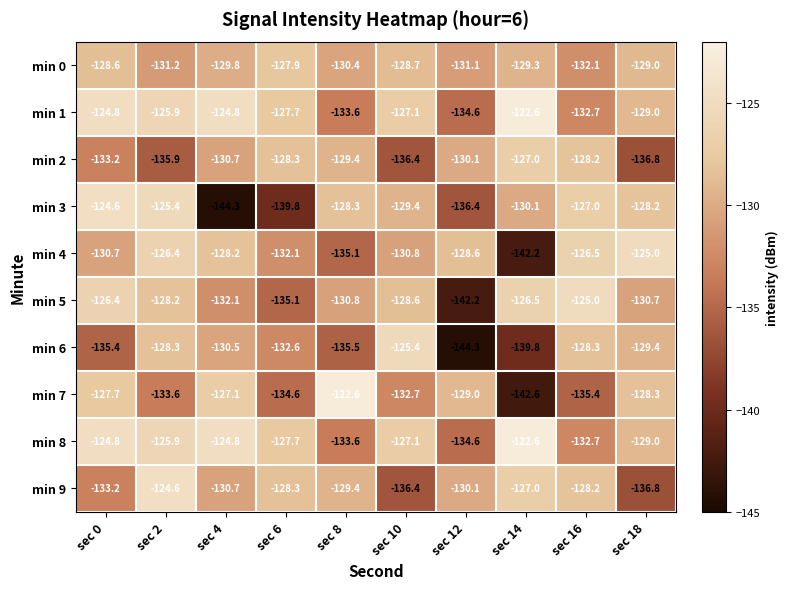

At which label does min 6 first exceed -130?

sec 2